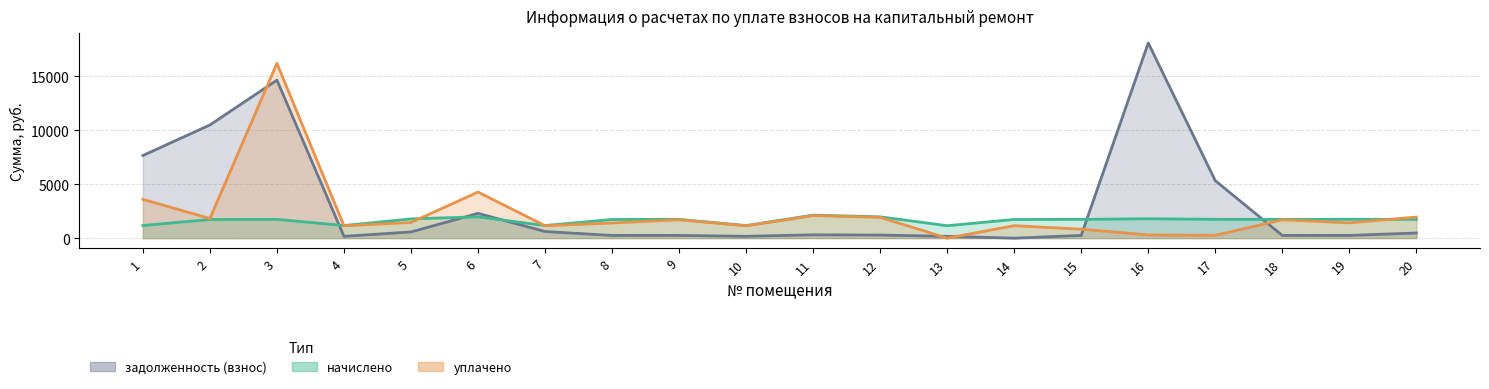

List the series in order of their overall mean, highest first.

задолженность (взнос), уплачено, начислено